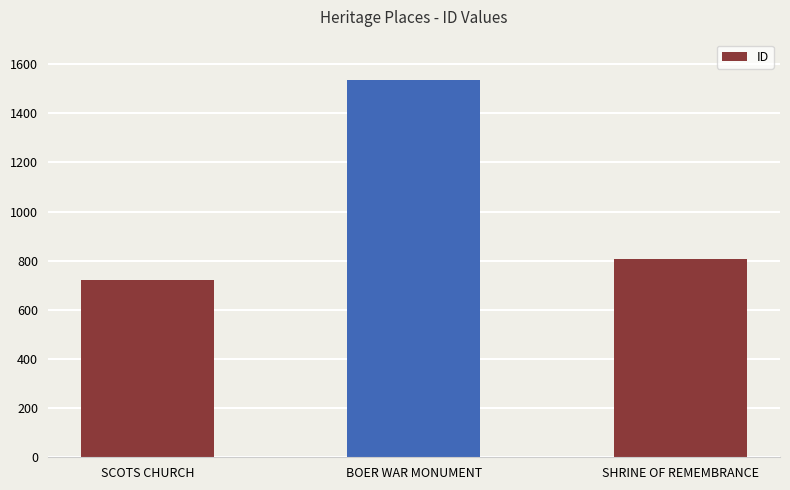

Between BOER WAR MONUMENT and SCOTS CHURCH, which is larger?

BOER WAR MONUMENT